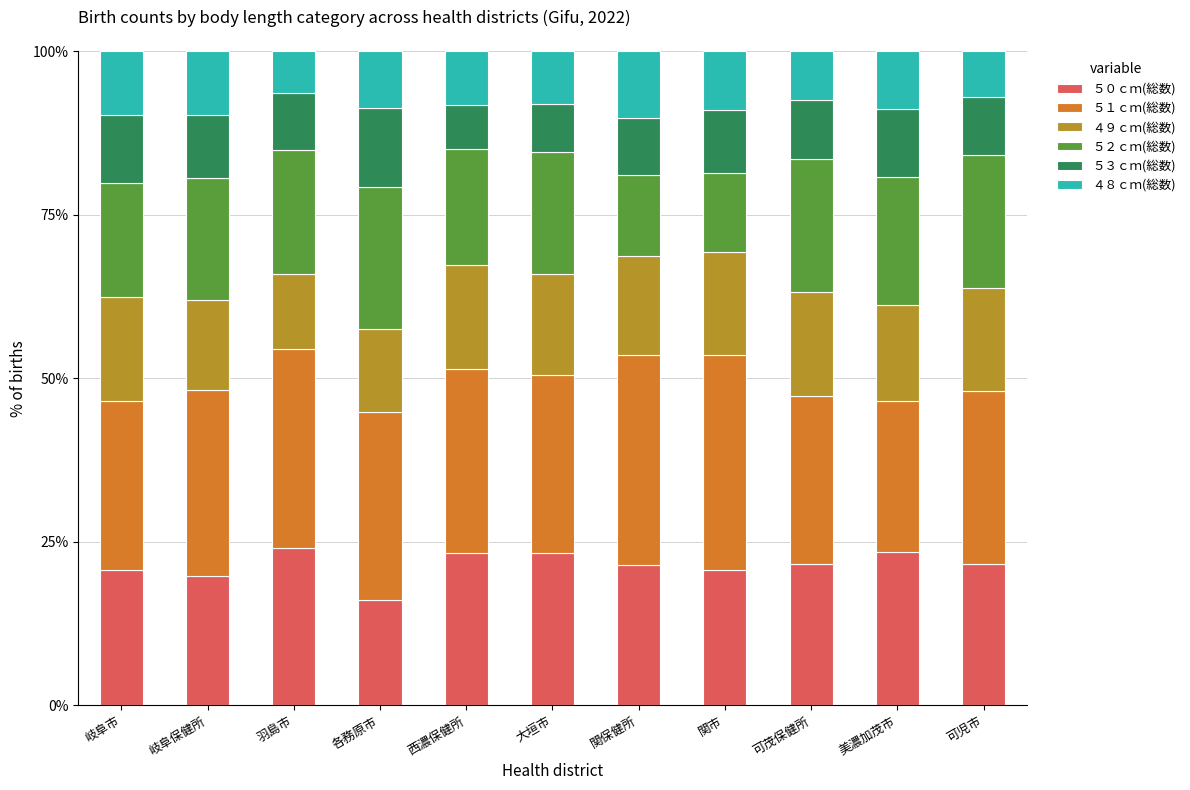

What is the lowest value of the ５０ｃｍ(総数) series?

16.2